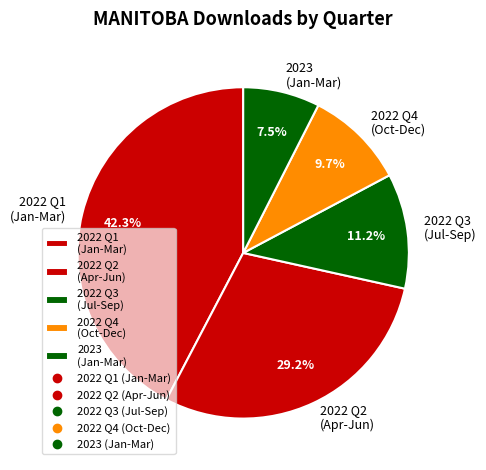

Which category has the biggest portion of the pie?

2022 Q1 (Jan-Mar)